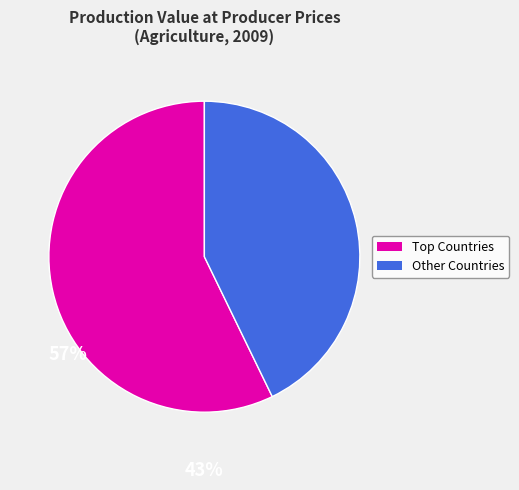

Does any single category account for the majority?

Yes